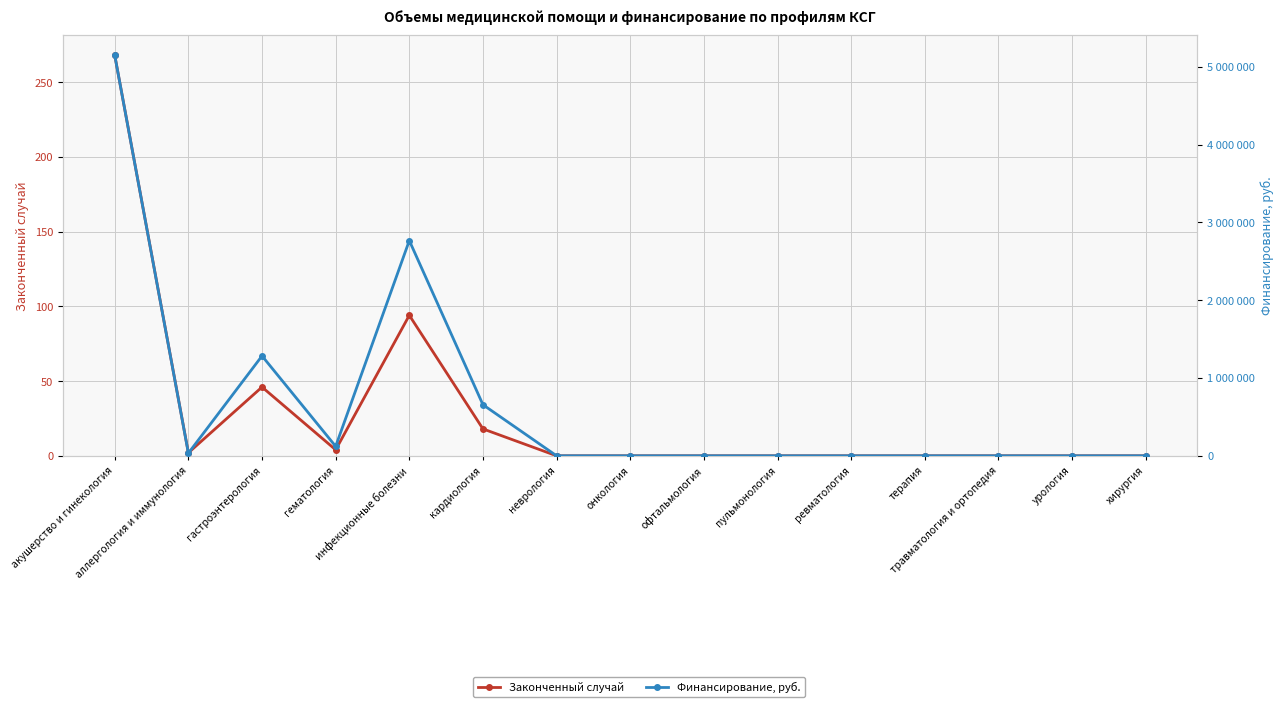

What are all the series names shown in the legend?

Законченный случай, Финансирование, руб.